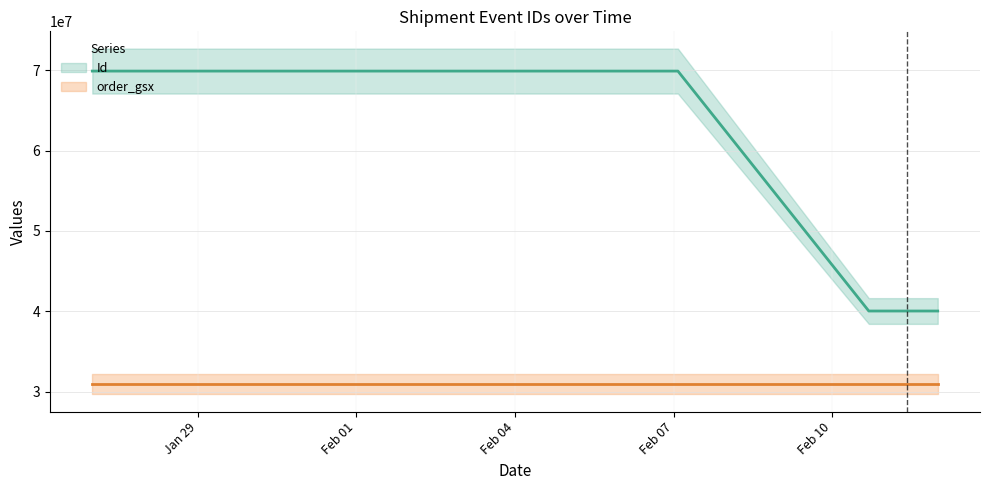

How many data points are less than 40038015?

6